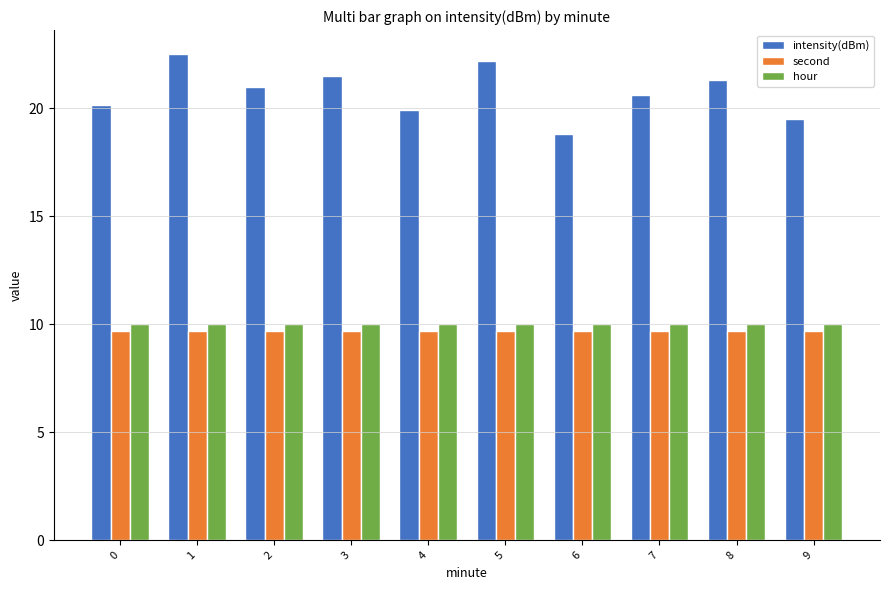

Does the chart contain stacked bars?

No